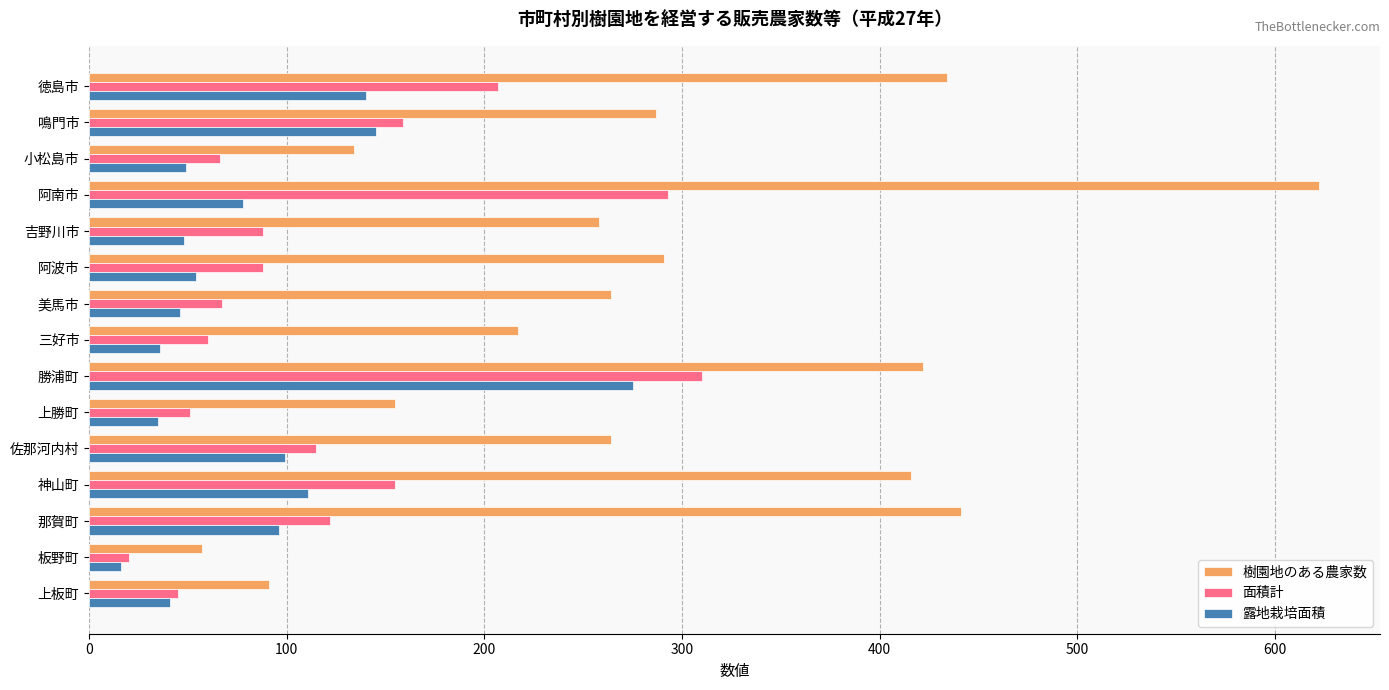

Rank the series by their average value, from highest to lowest.

樹園地のある農家数, 面積計, 露地栽培面積